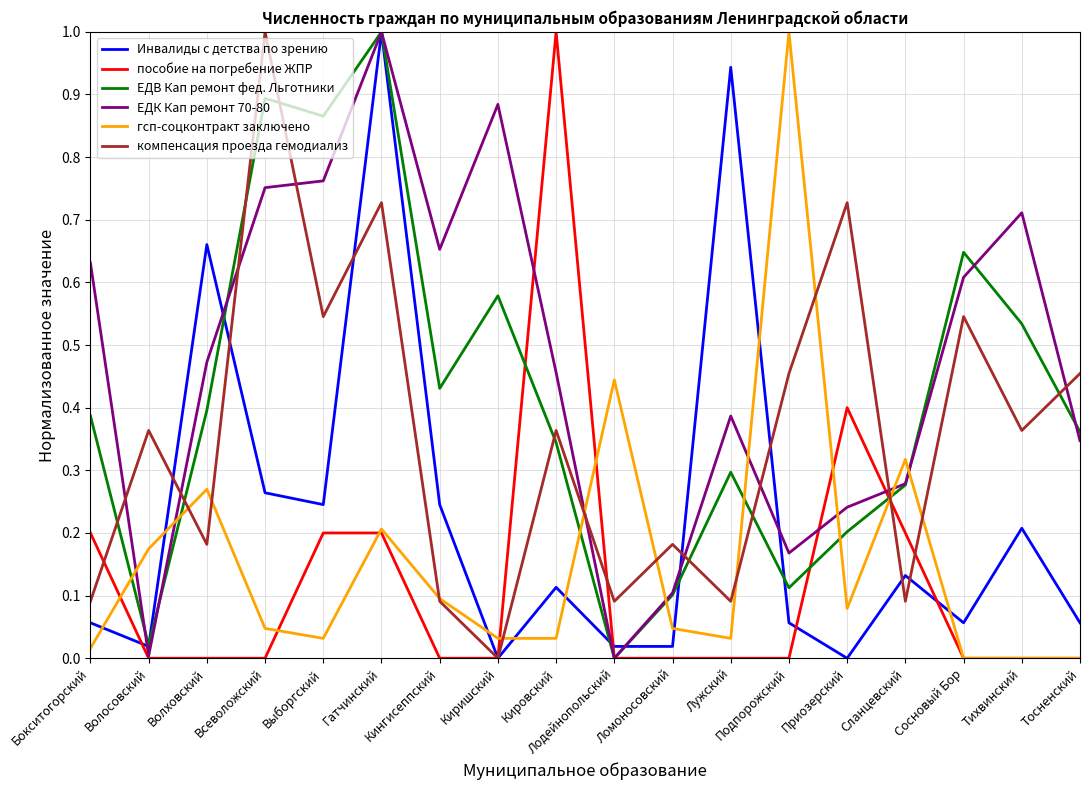

What is the difference between the highest and lowest values at Всеволожский?

1.0